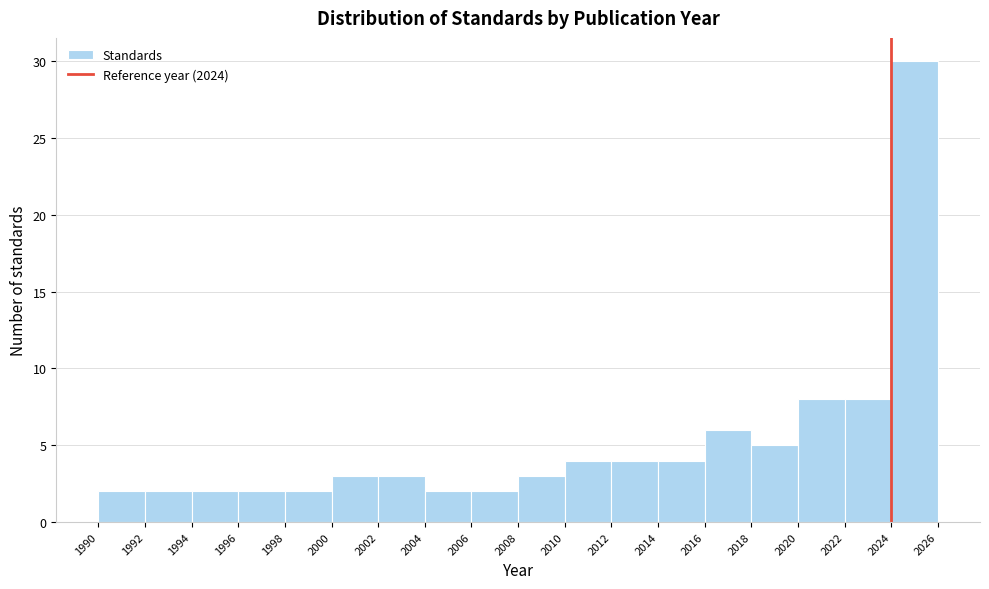

Over which range of the x-axis is the bar tallest?

2024 to 2026